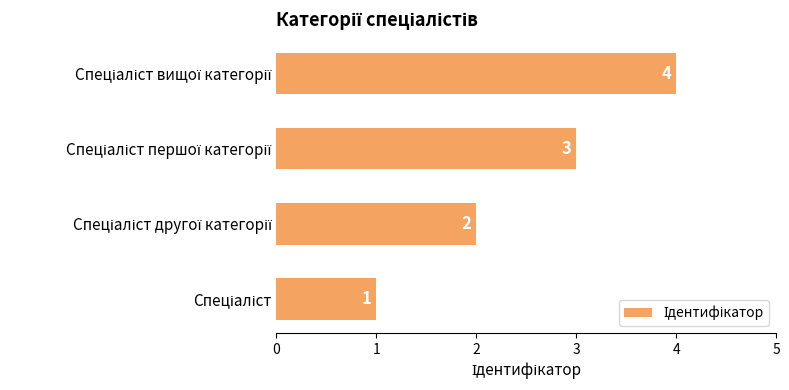

What is the maximum value shown in the chart?

4